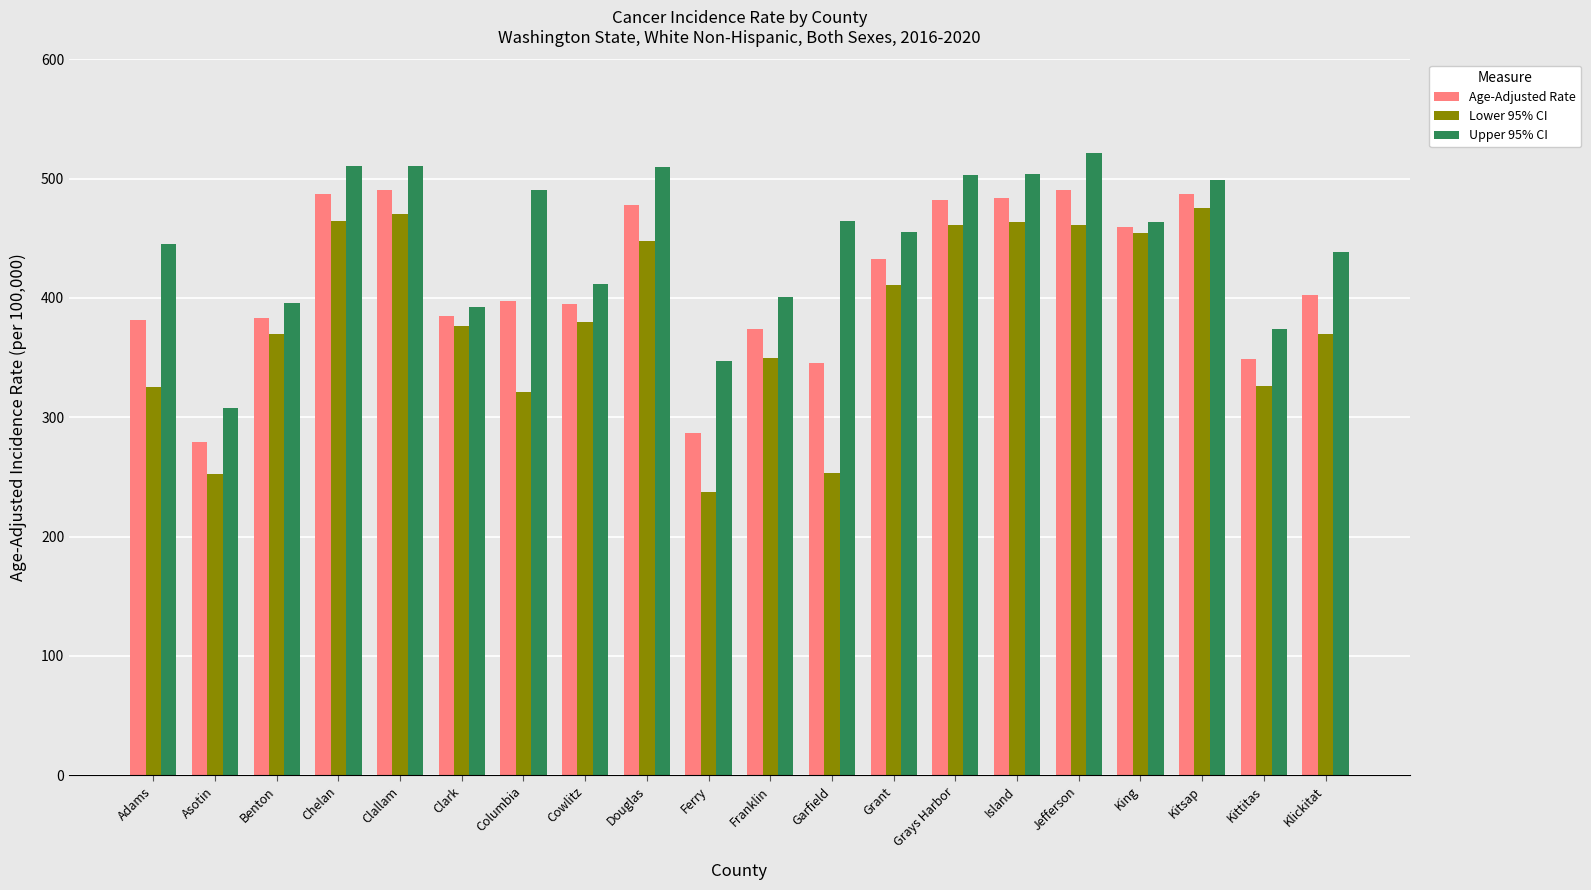

What position from the left is Cowlitz?

8